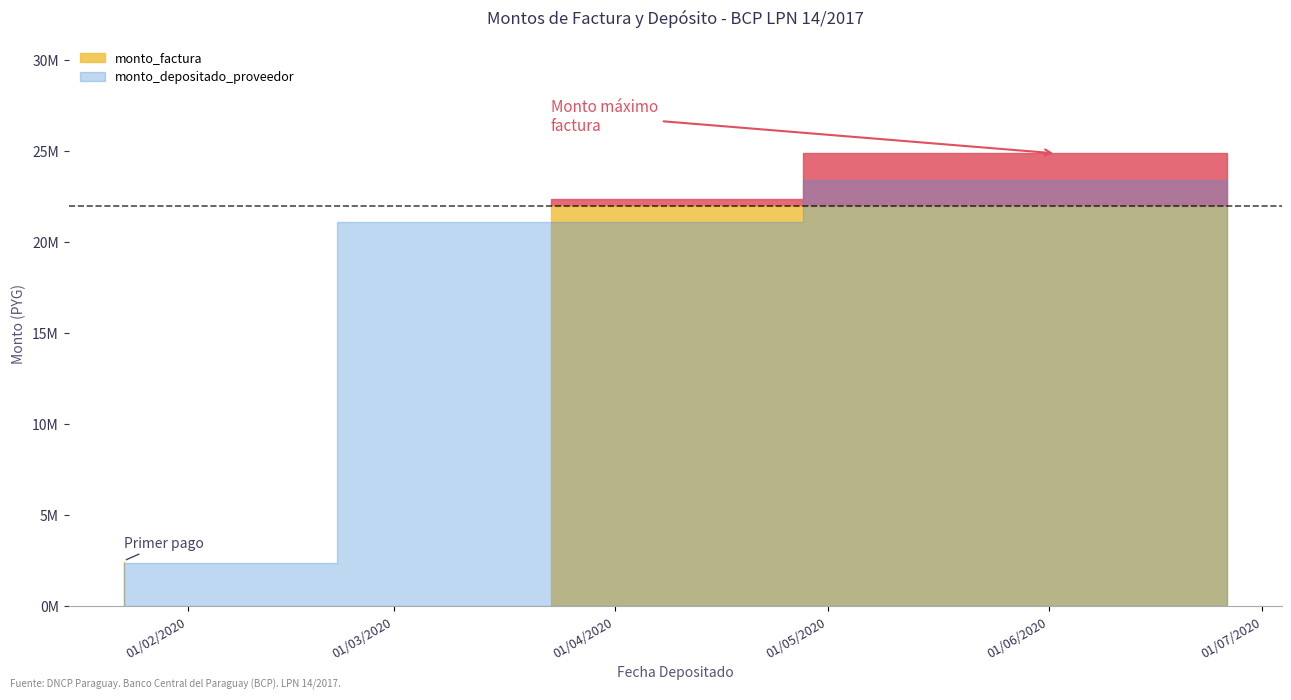

At which category is the sum across all series the highest?

2020-06-02